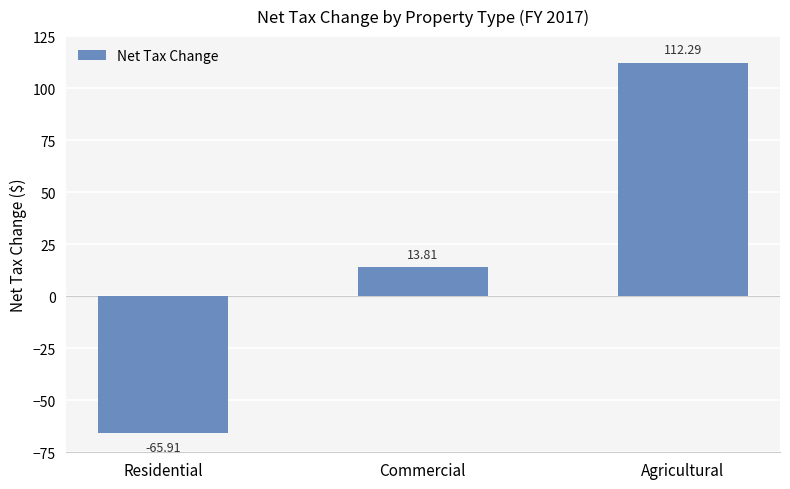

Is it true that the value at Commercial is 13.8?

True